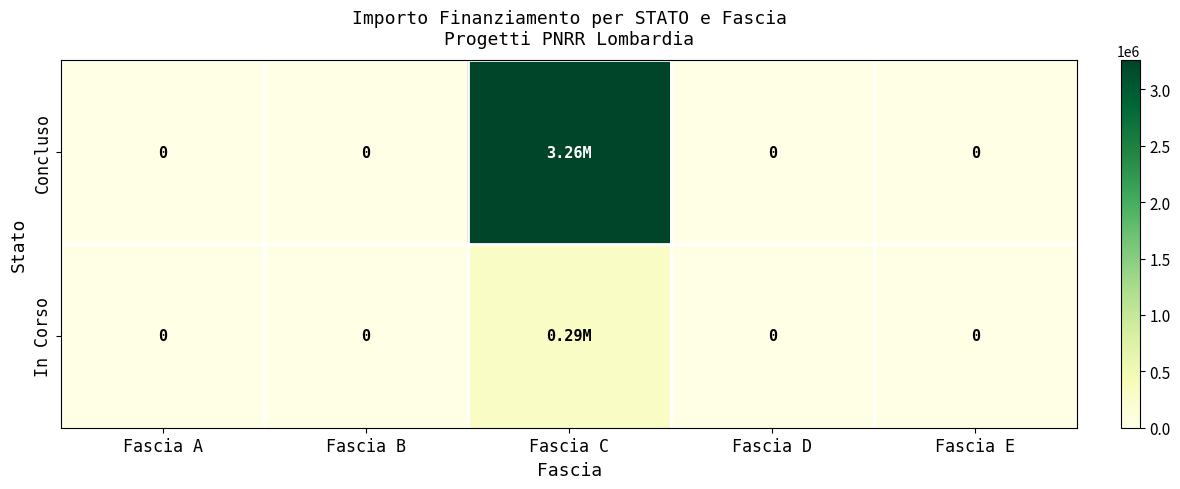

Rank the series by their maximum value, from highest to lowest.

Concluso, In Corso